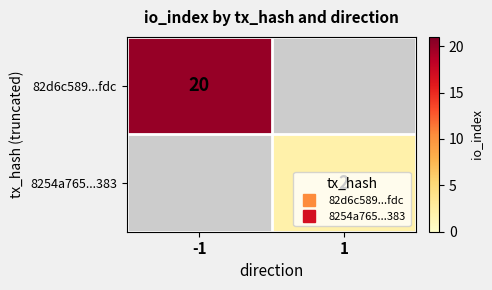

What is the greatest value displayed?

20.0